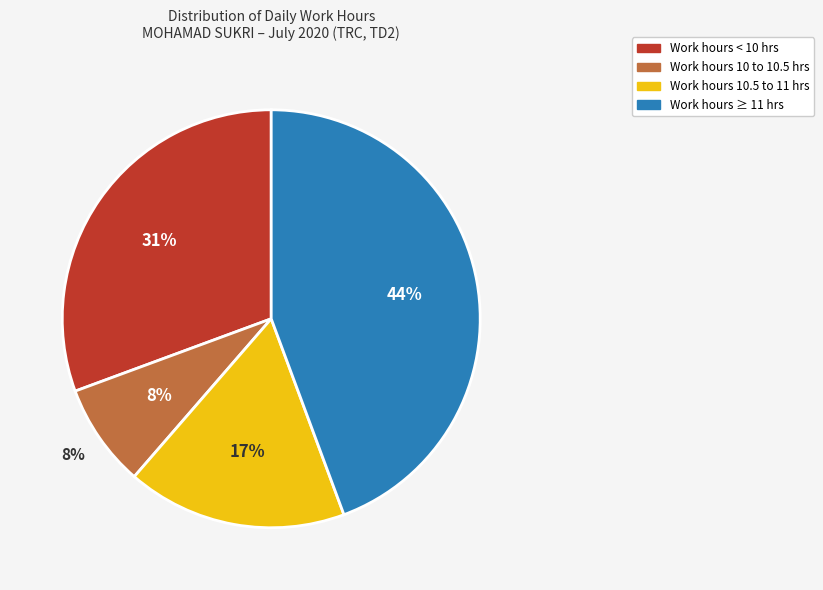

Is Day 11 the majority of the pie?

No